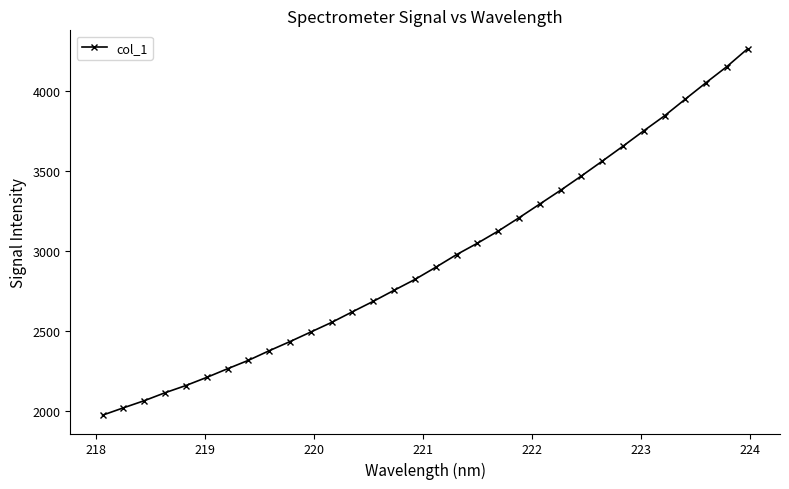

True or false: the data has more than 2 interior local peaks.

False